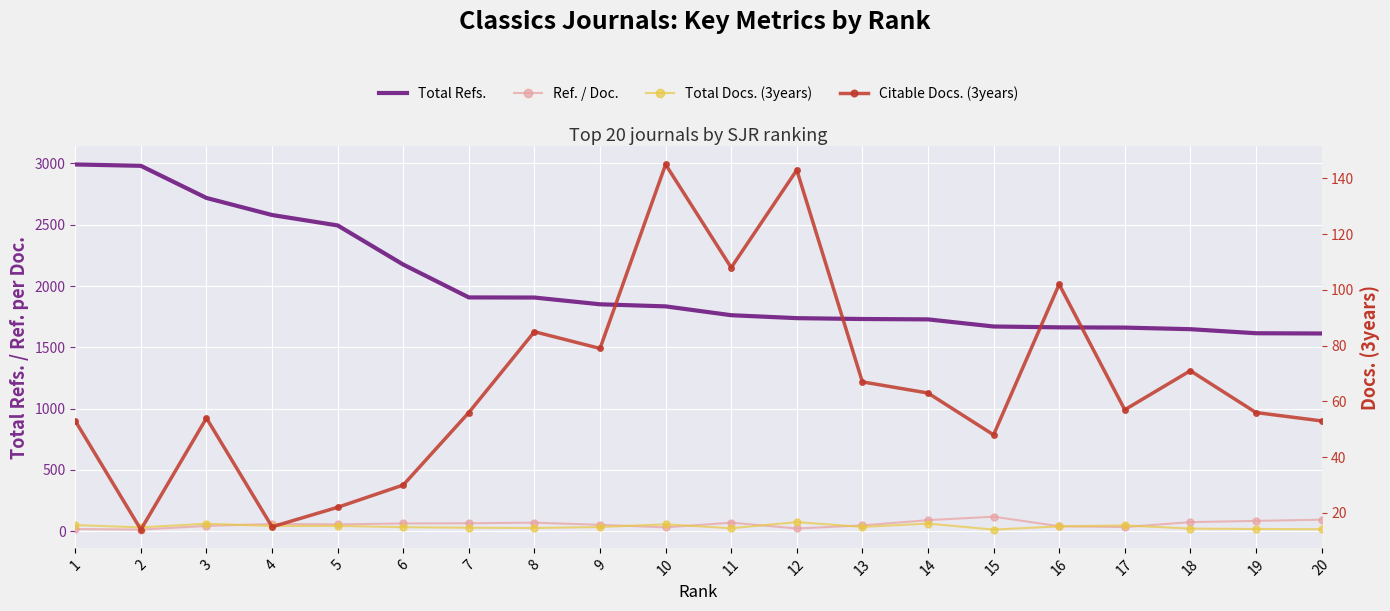

True or false: Citable Docs. (3years) and Total Docs. (3years) intersect in this chart.

True